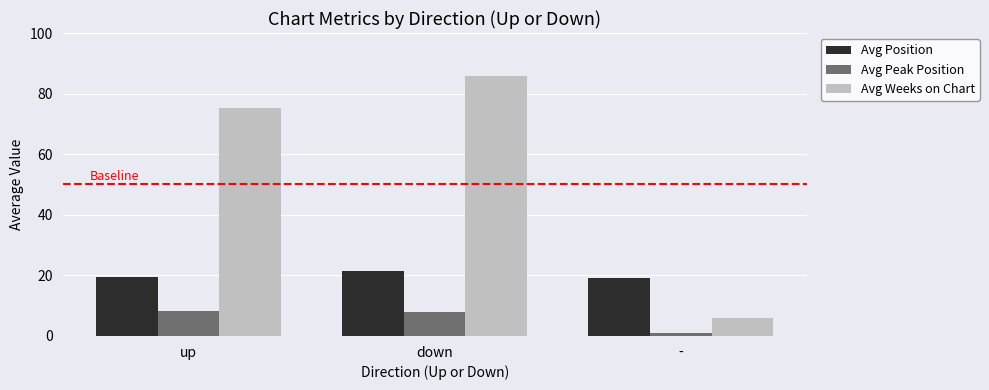

Which category has the highest value in the Avg Weeks on Chart series?

down